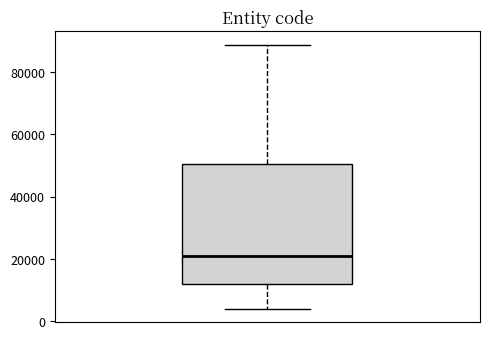

Read this box plot against the y-axis: the position of the median line, the range covered by the box, and the ends of both whiskers. The values are not printed on the chart, so give them approximately, as read against the axis.

median 22000, box 12000 to 50000, whiskers 4000 to 88000